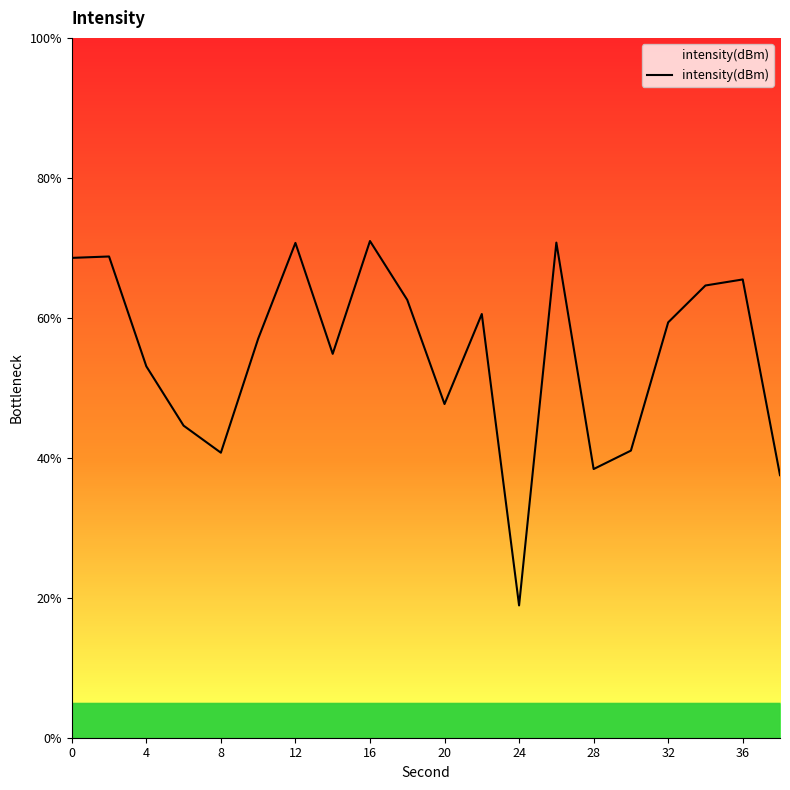

What is the difference between the maximum and minimum values?

52.1